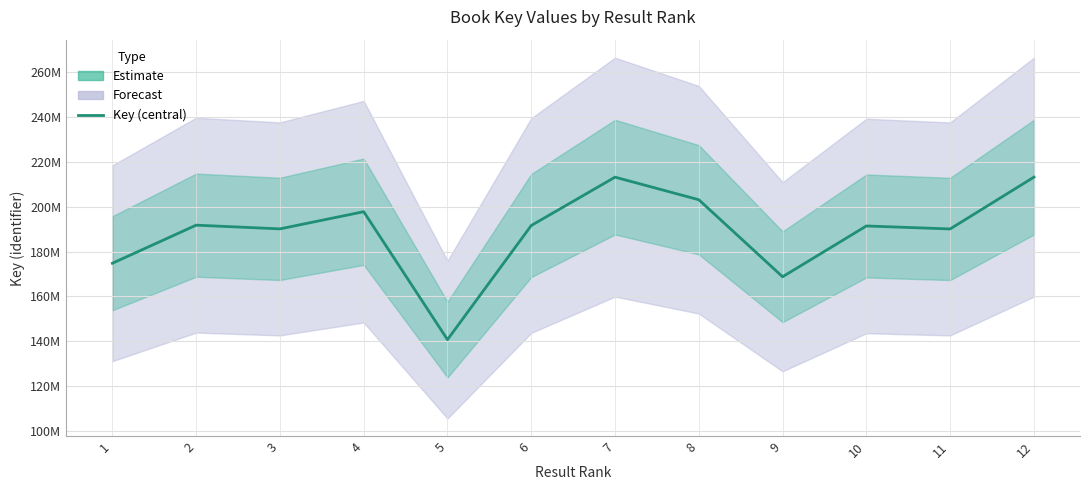

What is the difference between the maximum and second lowest values?

44470297